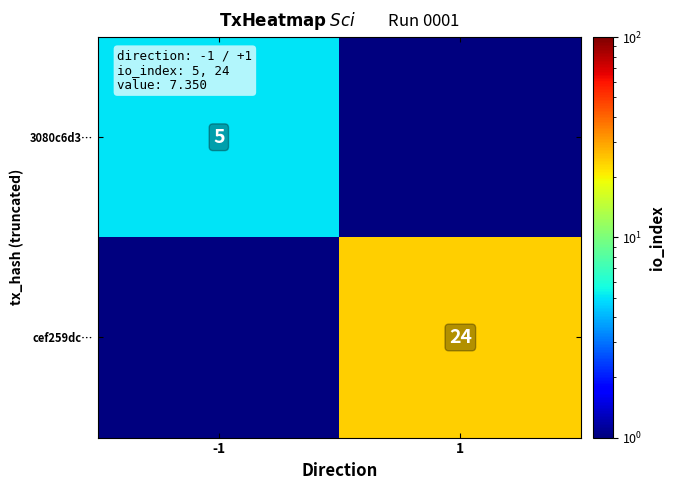

Is it true that cef259dc… equals 6.7 at 1?

False